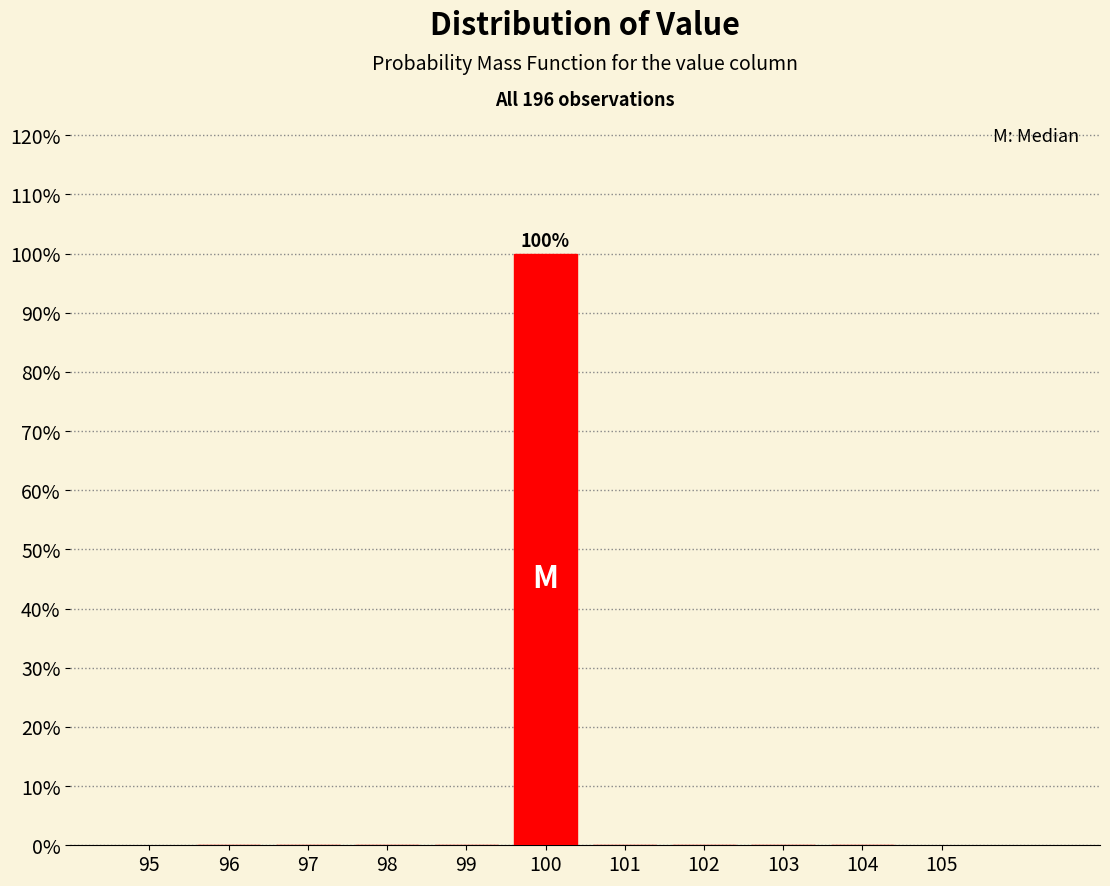

Over which range of the x-axis is the bar tallest?

99.5 to 100.5